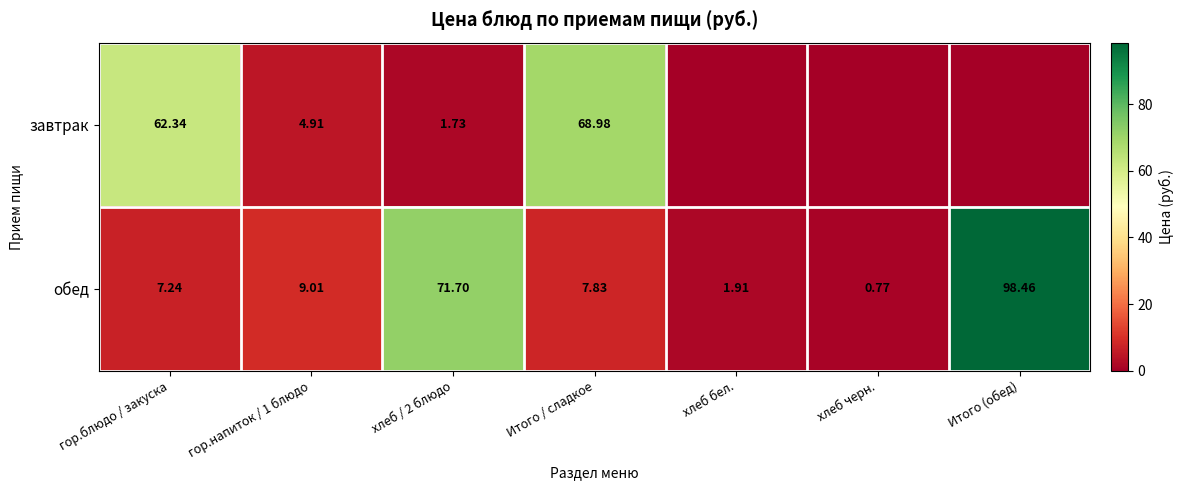

Is the value of обед at Итого / сладкое greater than the value of завтрак at гор.напиток / 1 блюдо?

Yes